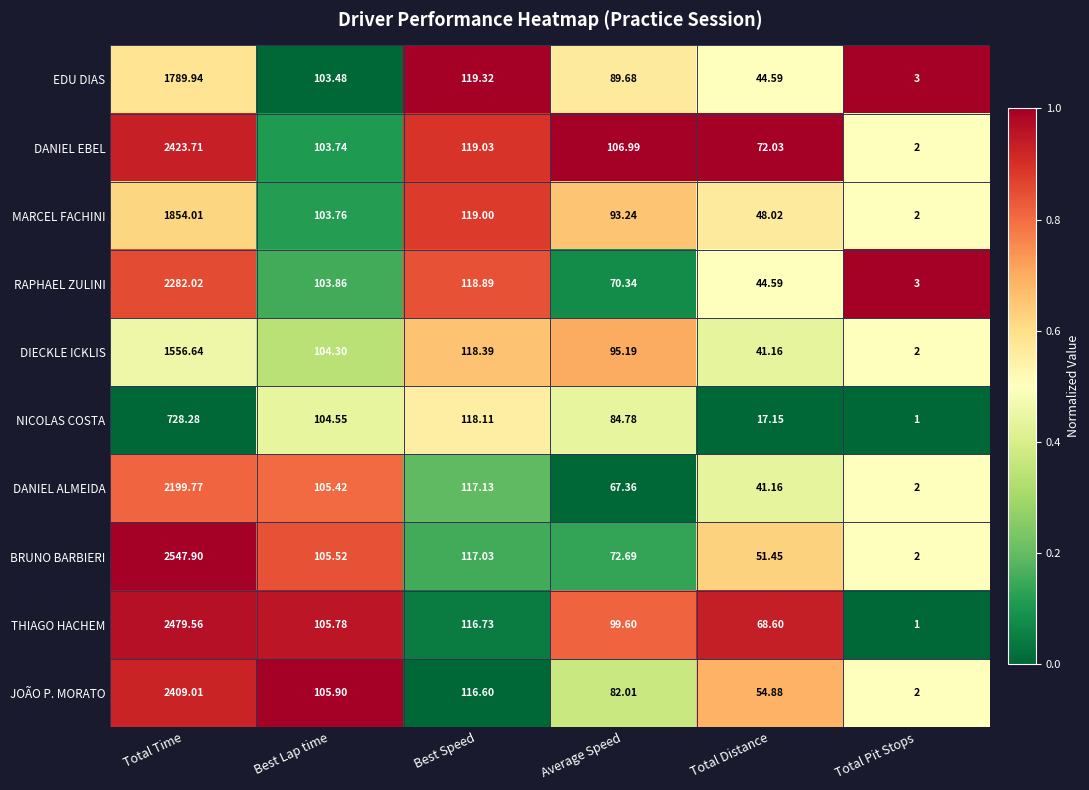

Which category has the highest value in the EDU DIAS series?

Total Time